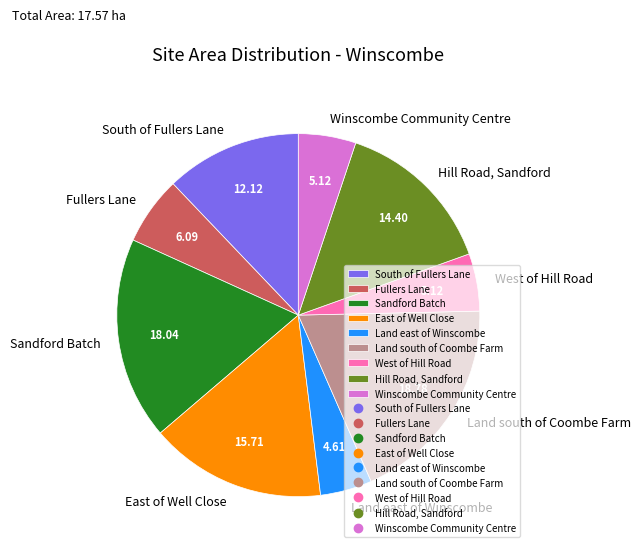

The Winscombe Community Centre slice represents 1% of the pie. True or false?

False